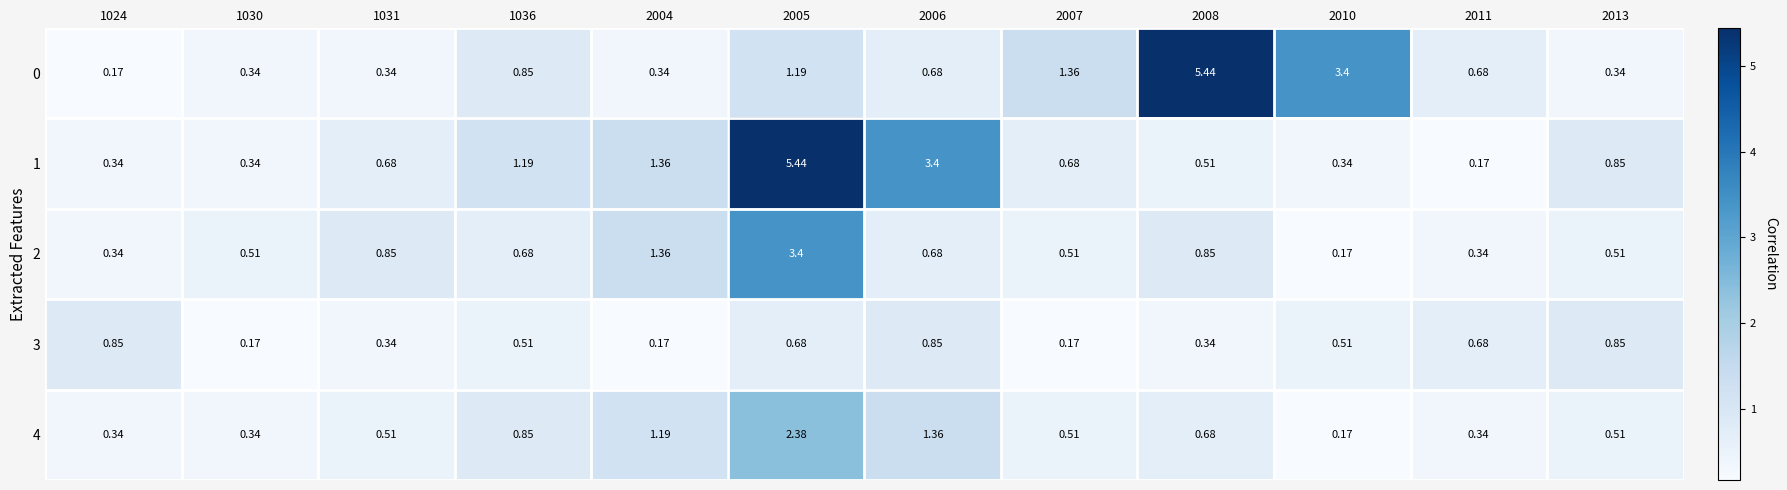

Is the value of 0 at 2013 greater than the value of 2 at 1030?

No